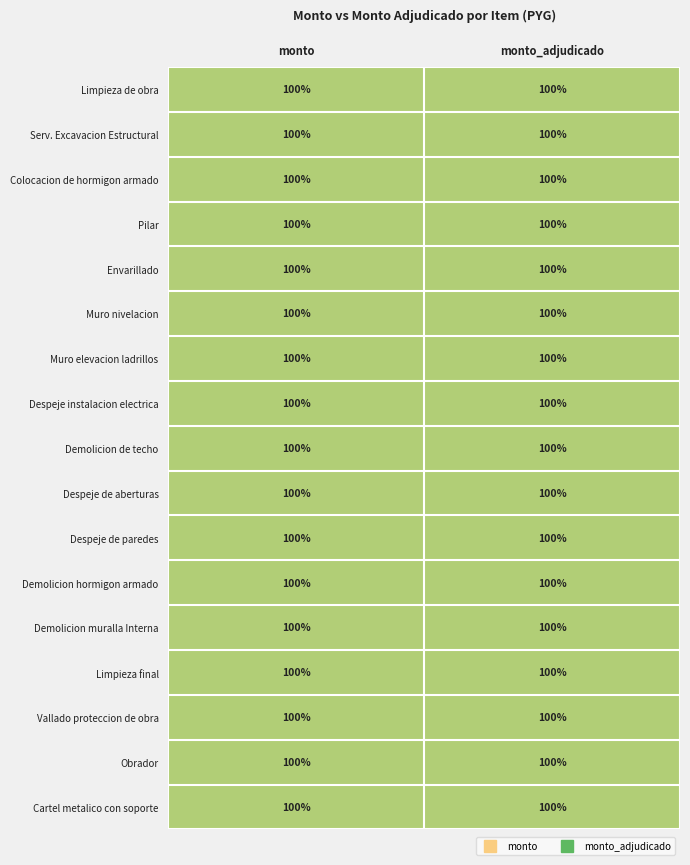

Reading left to right, what are all the values shown in this chart?

Limpieza de obra: monto=100.0	monto_adjudicado=100.0
Serv. Excavacion Estructural: monto=100.0	monto_adjudicado=100.0
Colocacion de hormigon armado: monto=100.0	monto_adjudicado=100.0
Pilar: monto=100.0	monto_adjudicado=100.0
Envarillado: monto=100.0	monto_adjudicado=100.0
Muro nivelacion: monto=100.0	monto_adjudicado=100.0
Muro elevacion ladrillos: monto=100.0	monto_adjudicado=100.0
Despeje instalacion electrica: monto=100.0	monto_adjudicado=100.0
Demolicion de techo: monto=100.0	monto_adjudicado=100.0
Despeje de aberturas: monto=100.0	monto_adjudicado=100.0
Despeje de paredes: monto=100.0	monto_adjudicado=100.0
Demolicion hormigon armado: monto=100.0	monto_adjudicado=100.0
Demolicion muralla Interna: monto=100.0	monto_adjudicado=100.0
Limpieza final: monto=100.0	monto_adjudicado=100.0
Vallado proteccion de obra: monto=100.0	monto_adjudicado=100.0
Obrador: monto=100.0	monto_adjudicado=100.0
Cartel metalico con soporte: monto=100.0	monto_adjudicado=100.0